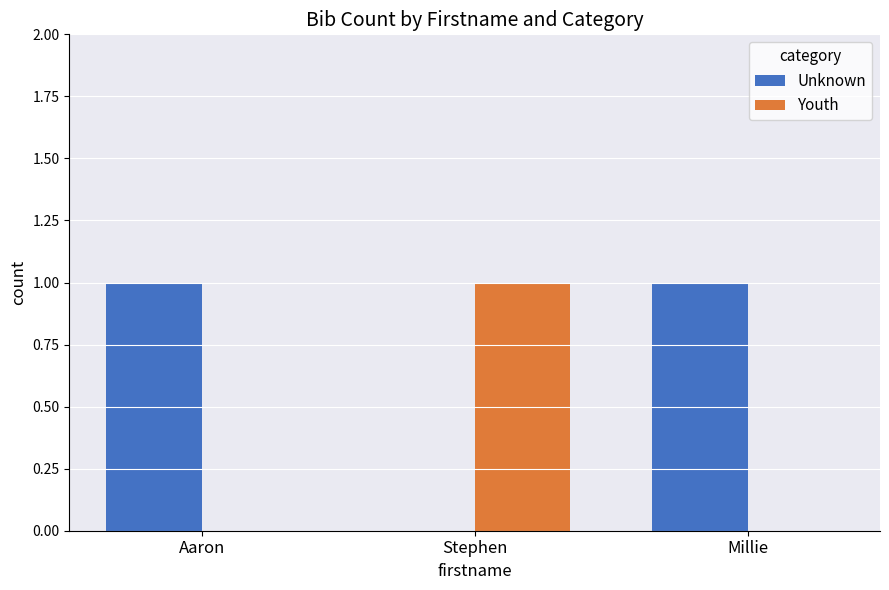

Reading right to left, transcribe all the data shown in this chart.

Unknown: Millie=1	Stephen=0	Aaron=1
Youth: Millie=0	Stephen=1	Aaron=0